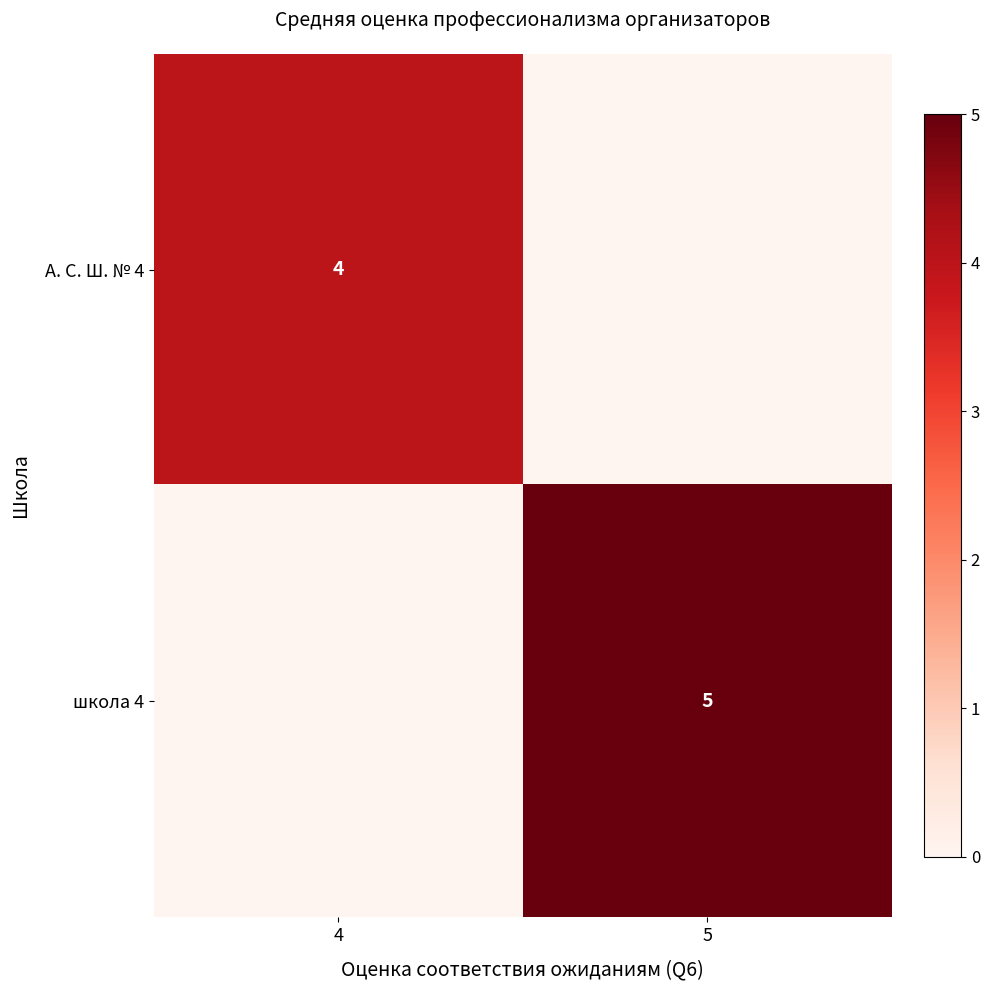

Is it true that А. С. Ш. № 4 equals 1 at 4?

False